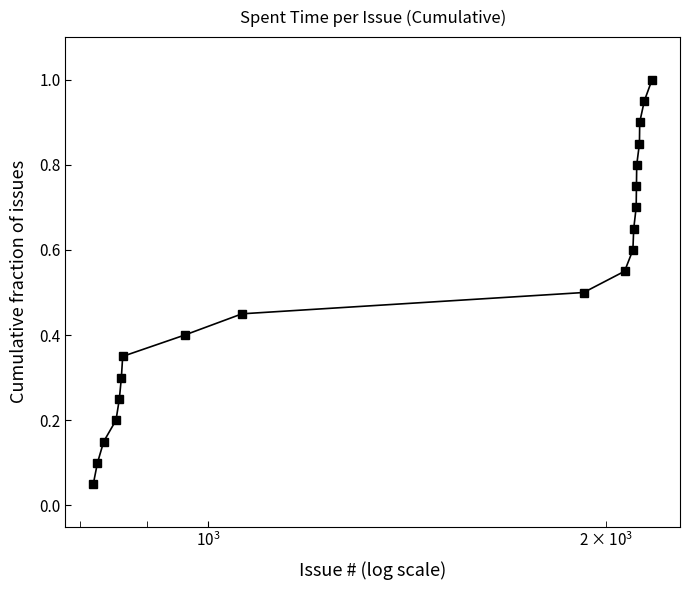

Does the chart display data point markers on the line(s)?

No